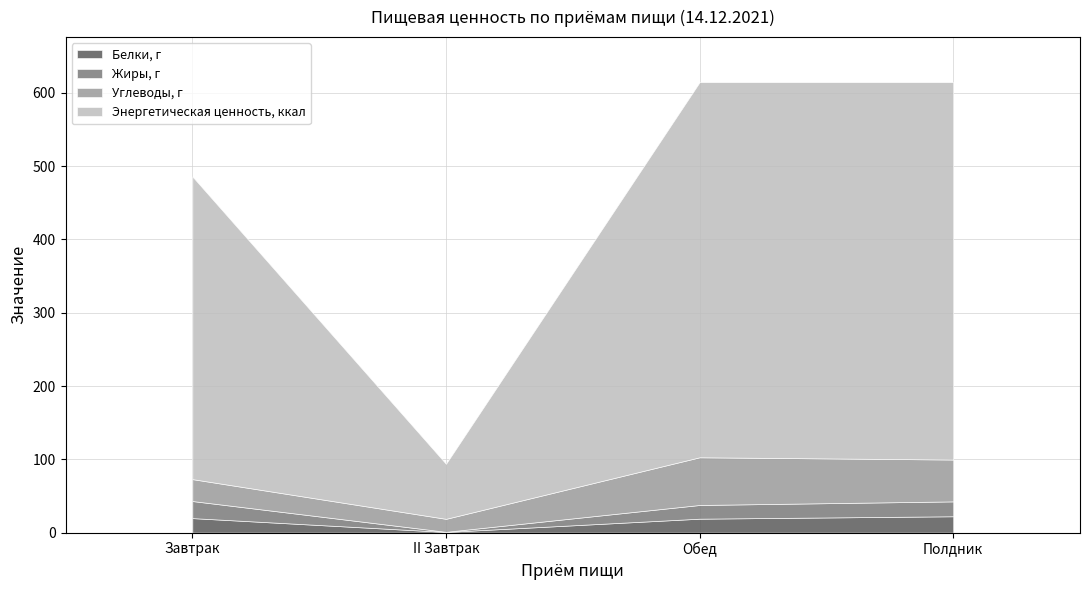

At how many categories does at least one series exceed 396?

3